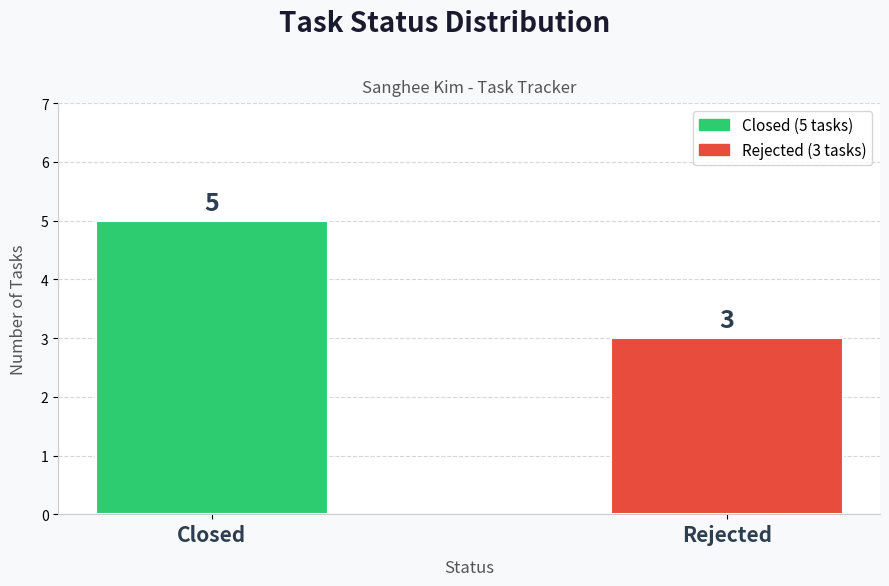

Is it true that the value at Closed is 5?

True